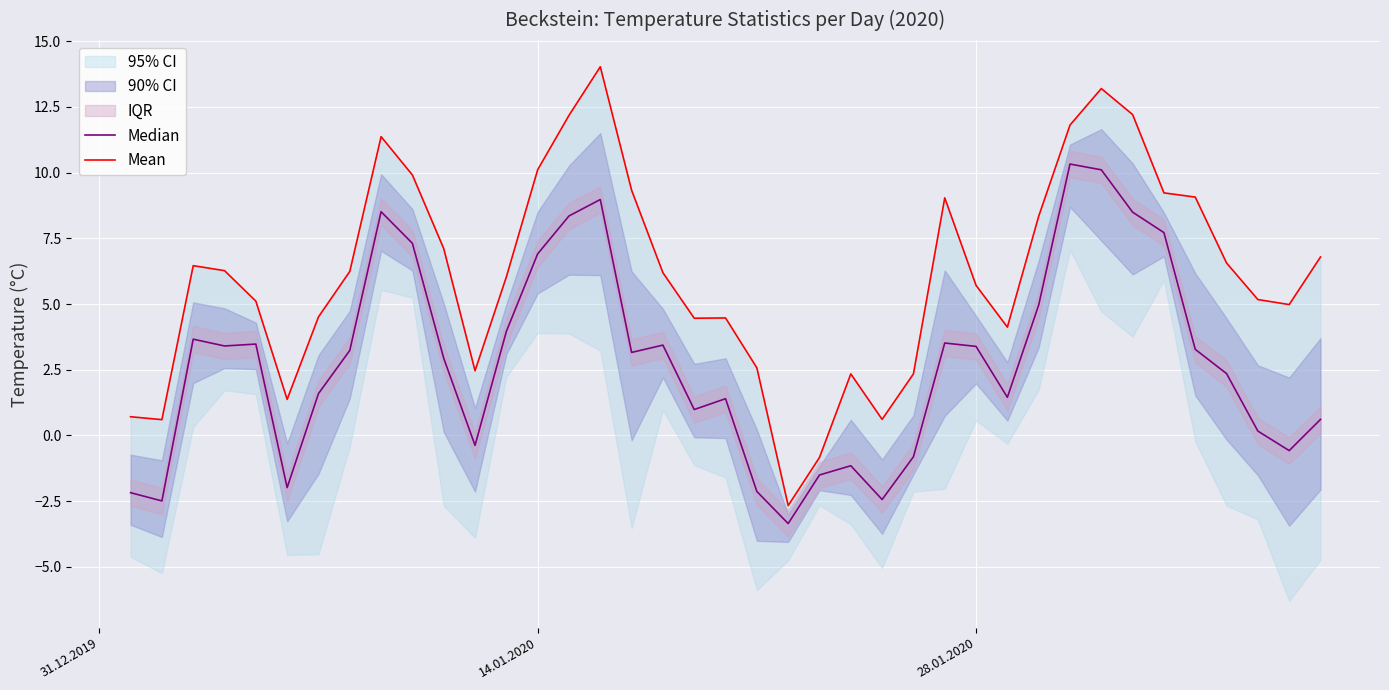

Which series has the widest spread of values?

Mean